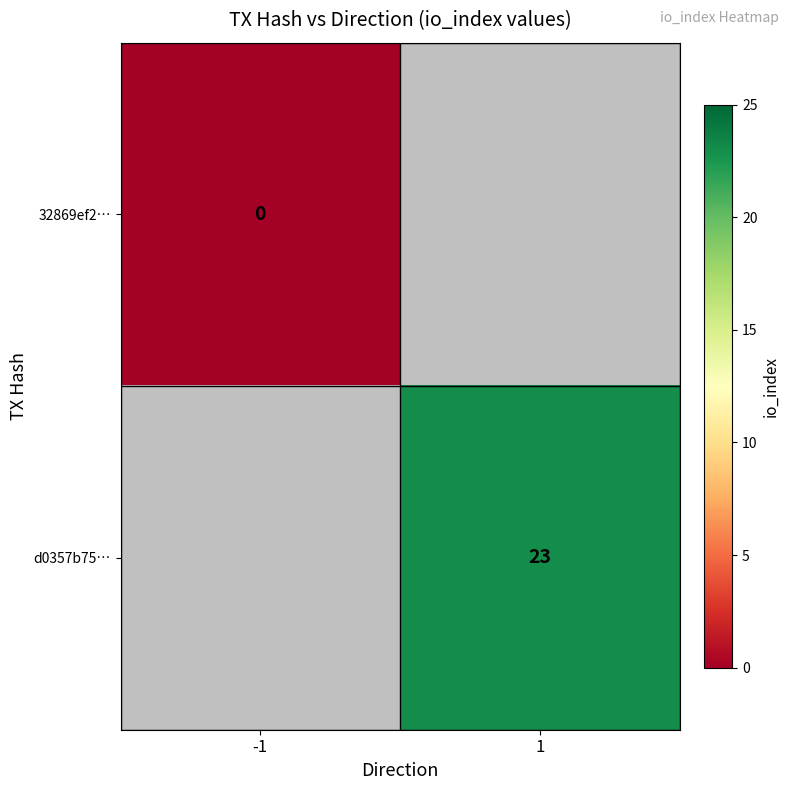

Between -1 and 1, which is larger?

1